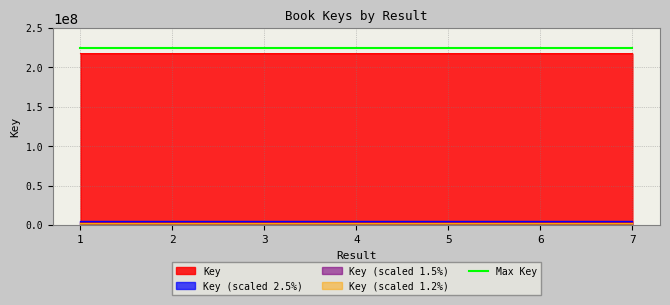

What is the value of the 5th point from the left?

217412512